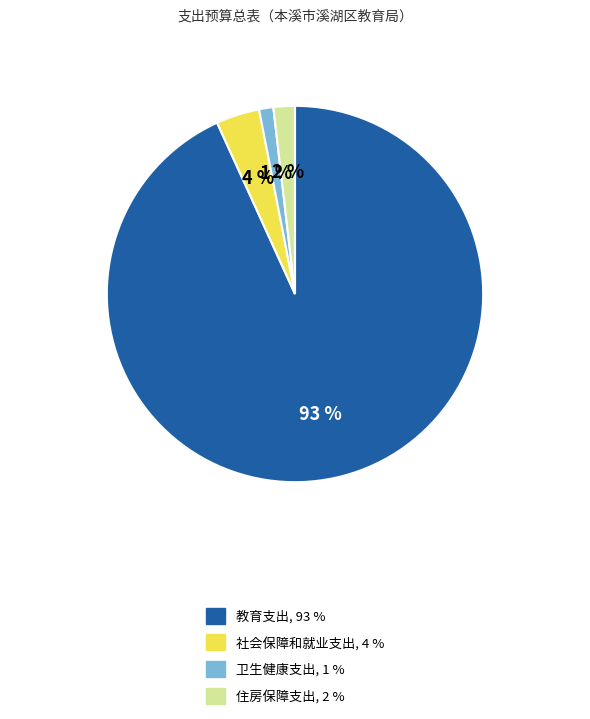

Which has a higher value, 住房保障支出 or 社会保障和就业支出?

社会保障和就业支出